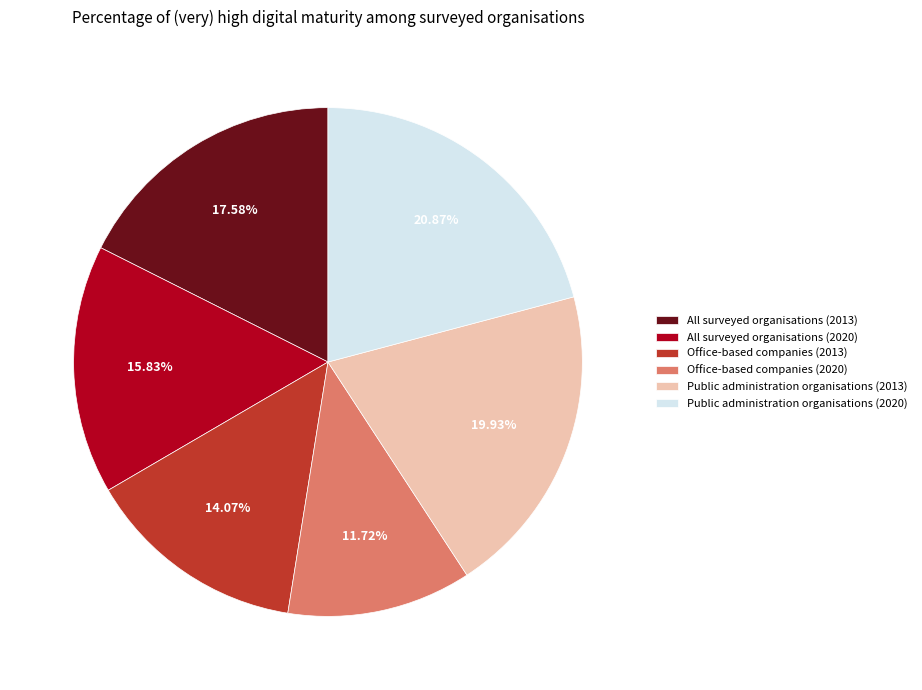

Approximately how many times larger is the value at Public administration organisations (2020) compared to All surveyed organisations (2013)?

1.2